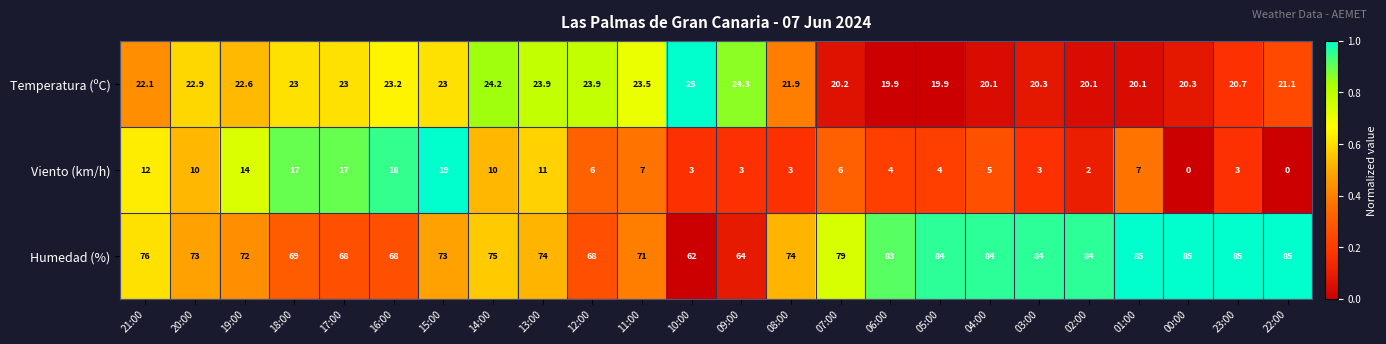

What is the maximum value for Viento (km/h)?

19.0